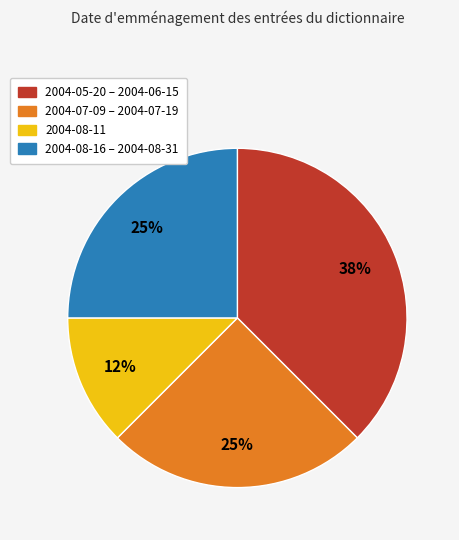

To the nearest percent, what portion does 2004-08-16 – 2004-08-31 represent?

25%